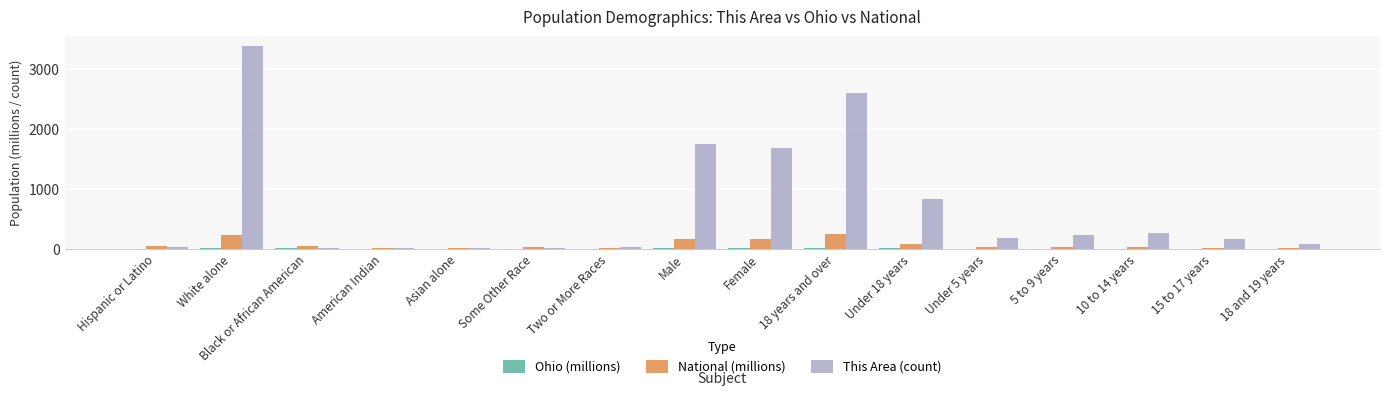

Which label corresponds to the largest value in the chart?

White alone